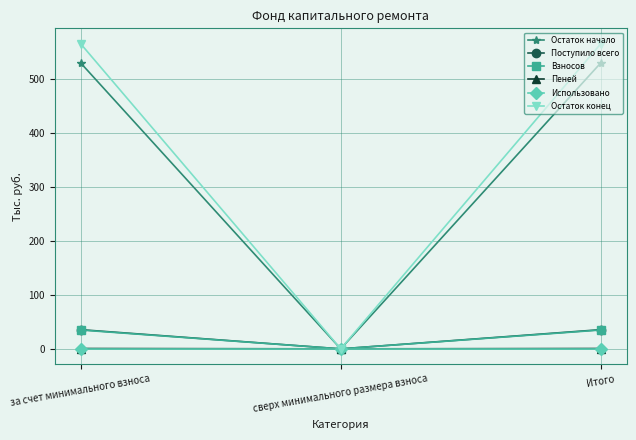

At which label does Остаток конец reach its minimum?

сверх минимального размера взноса